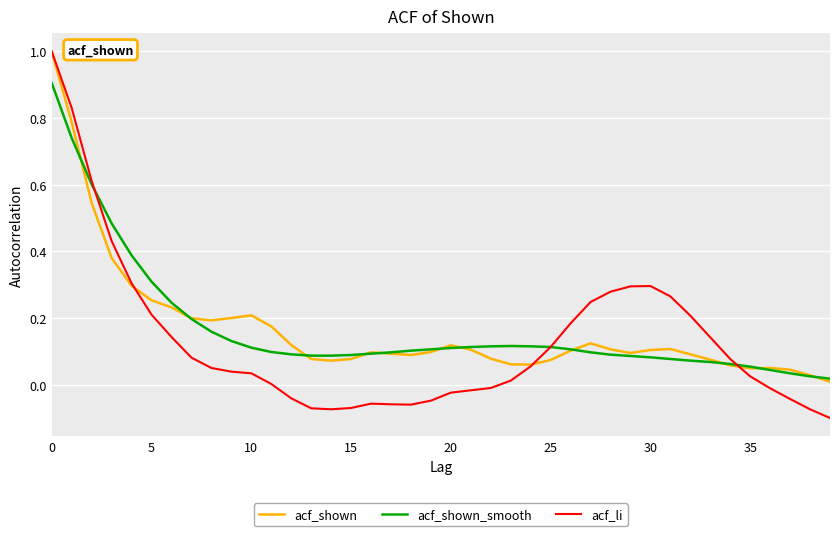

Which series has the widest spread of values?

acf_li